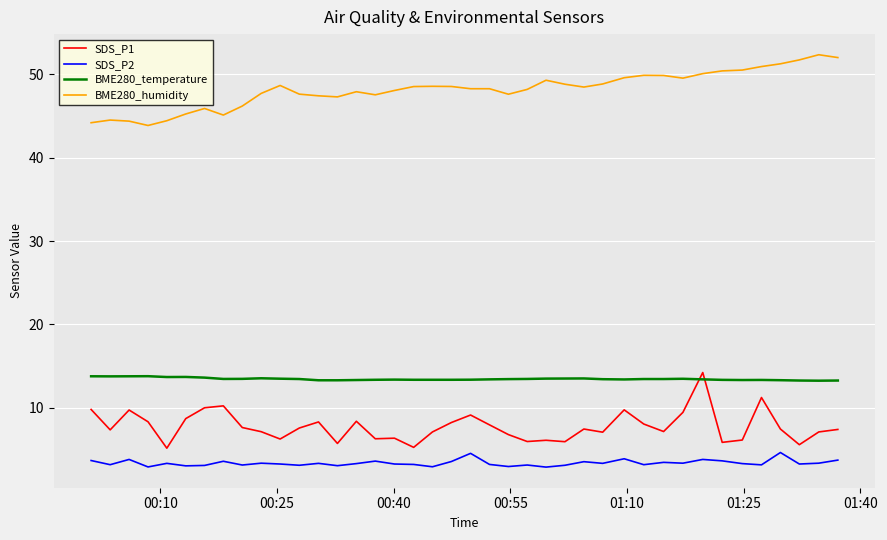

What is the smallest value displayed?

2.9